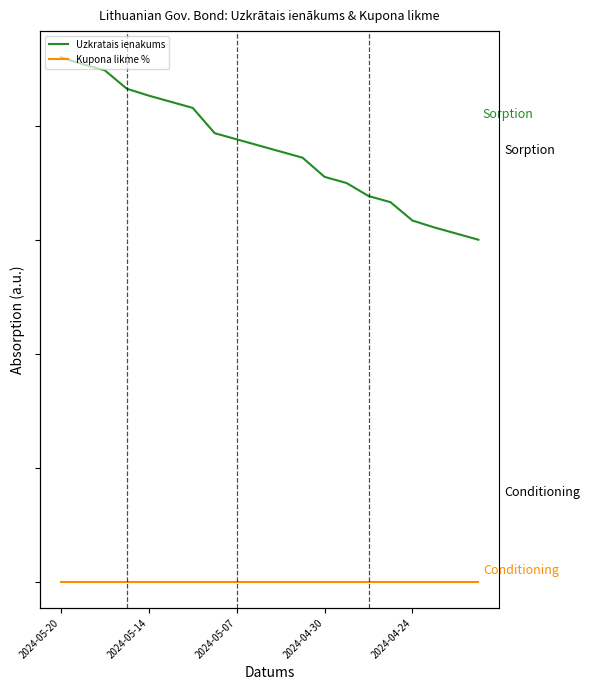

Where is Uzkratais ienakums nearest to the value 0?

19